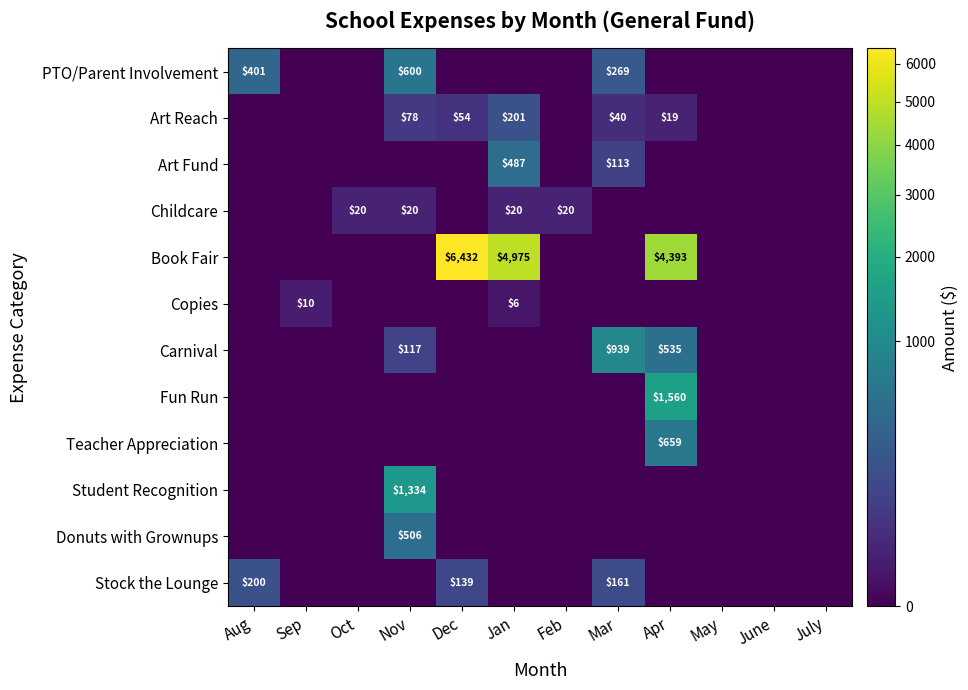

What is the spread (max minus min) of values at Jan?

4975.3